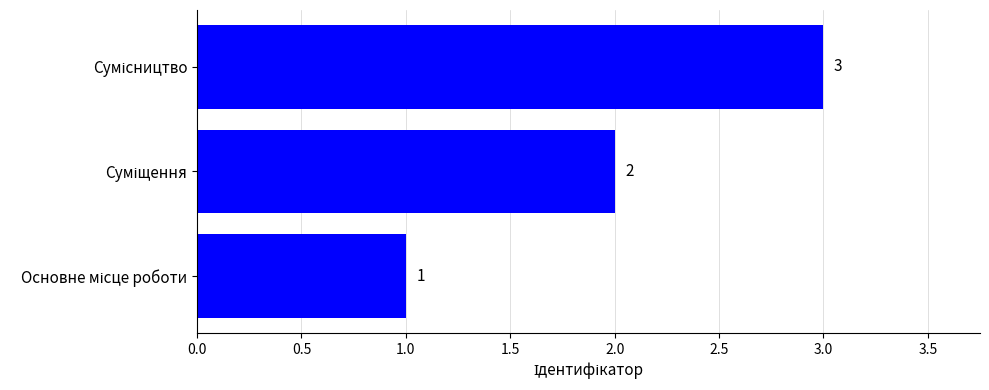

How many values are between 1 and 3?

3